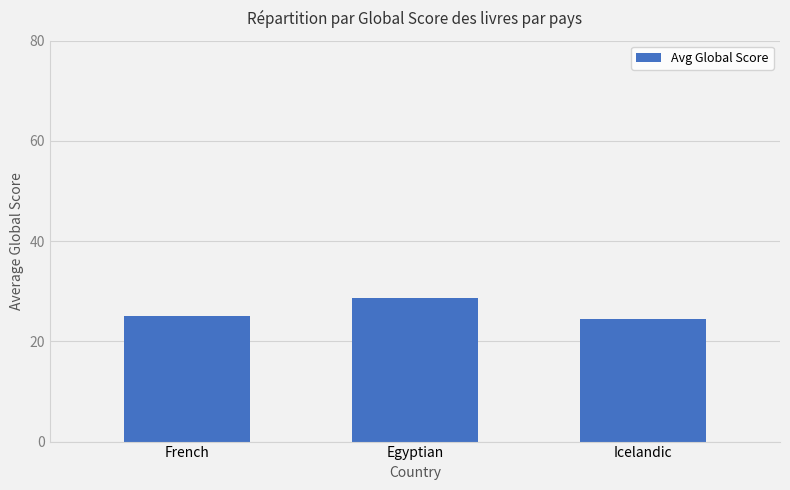

What is the change in value from French to Egyptian?

+3.5